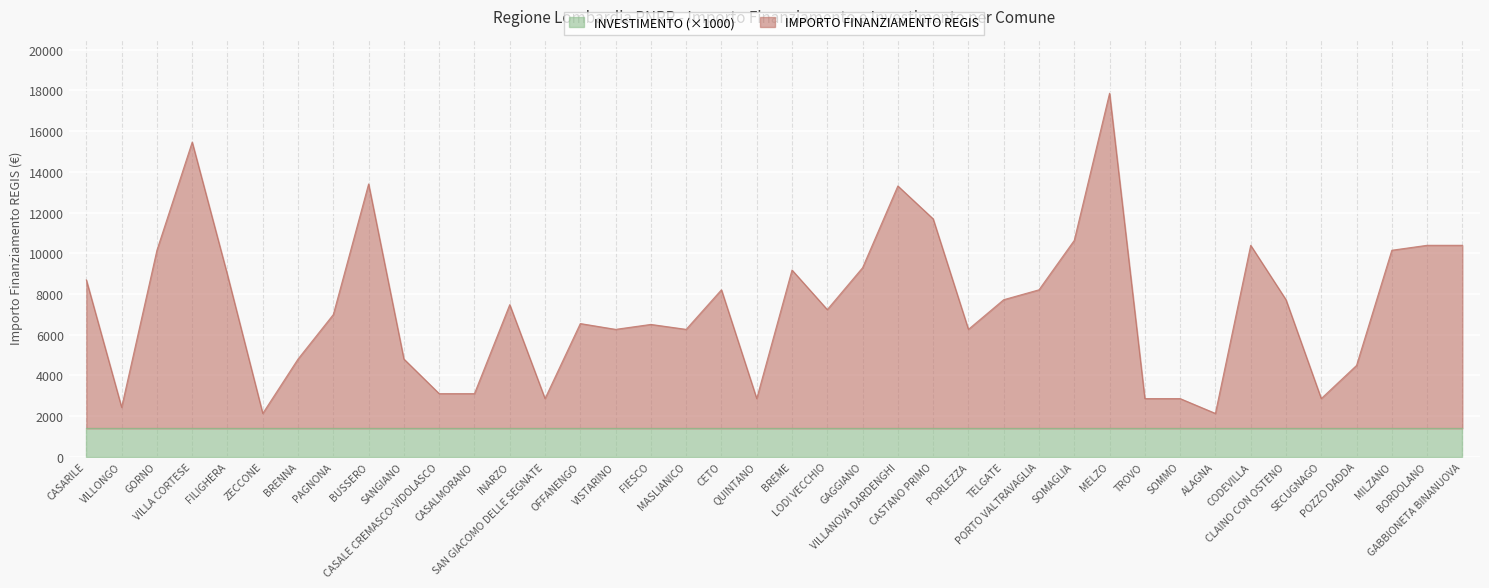

True or false: the data shows 7231 at LODI VECCHIO.

True